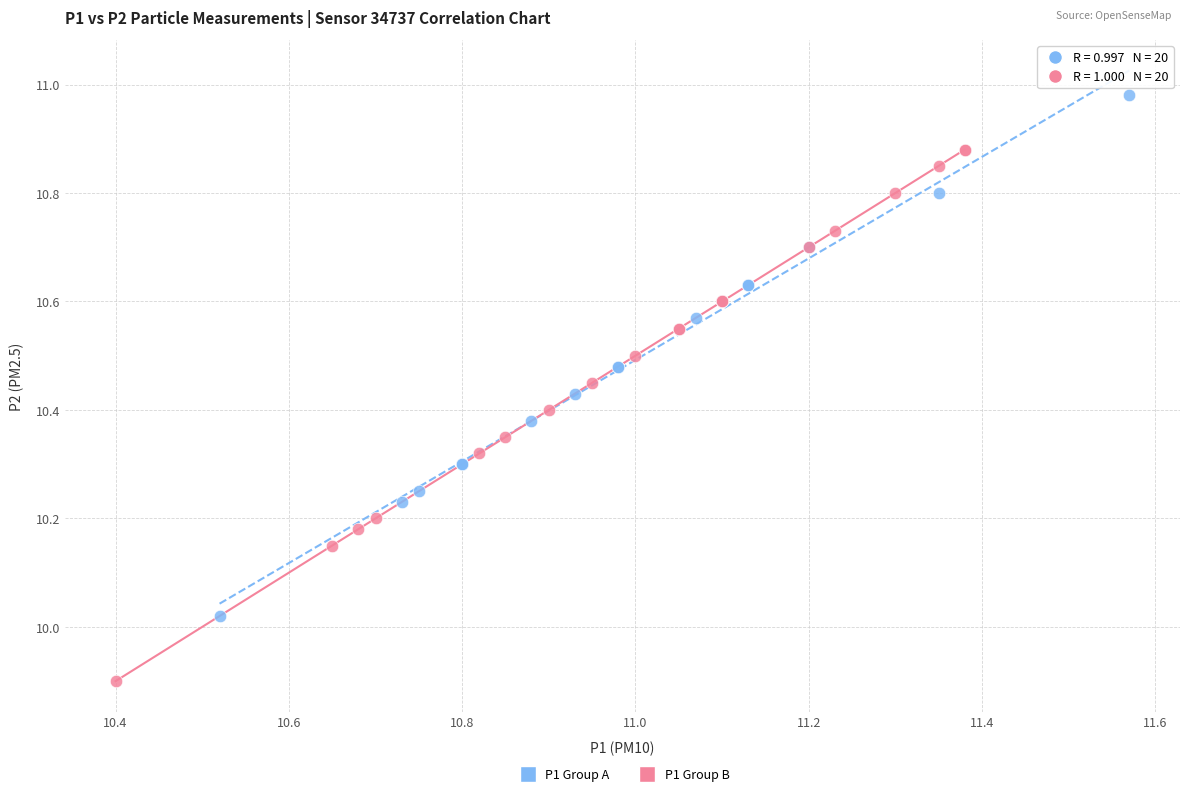

Which series has the widest spread of Y values?

P1 Group B